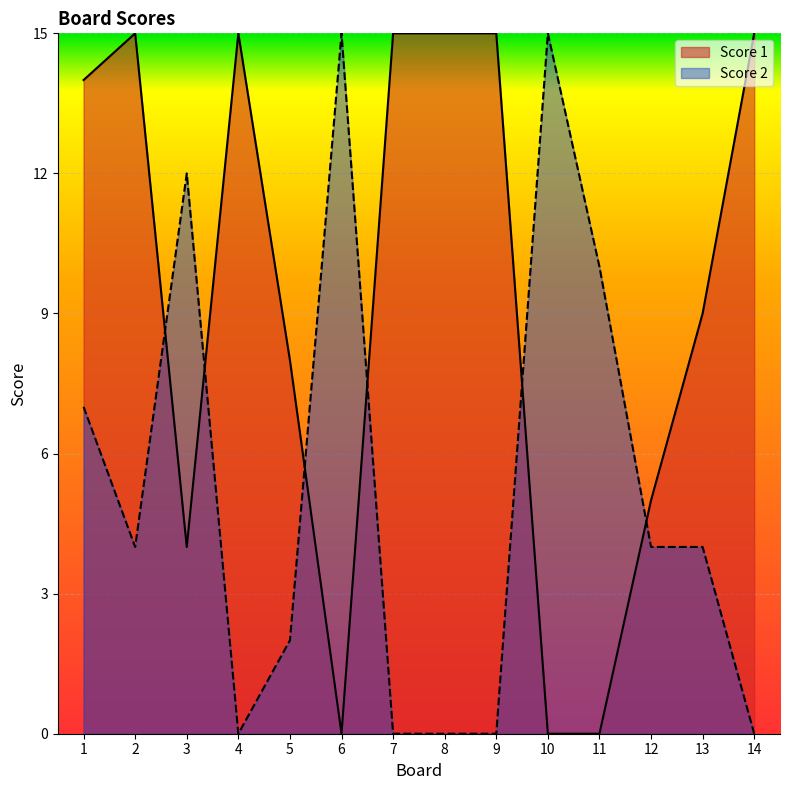

Count the number of data series in this chart.

2